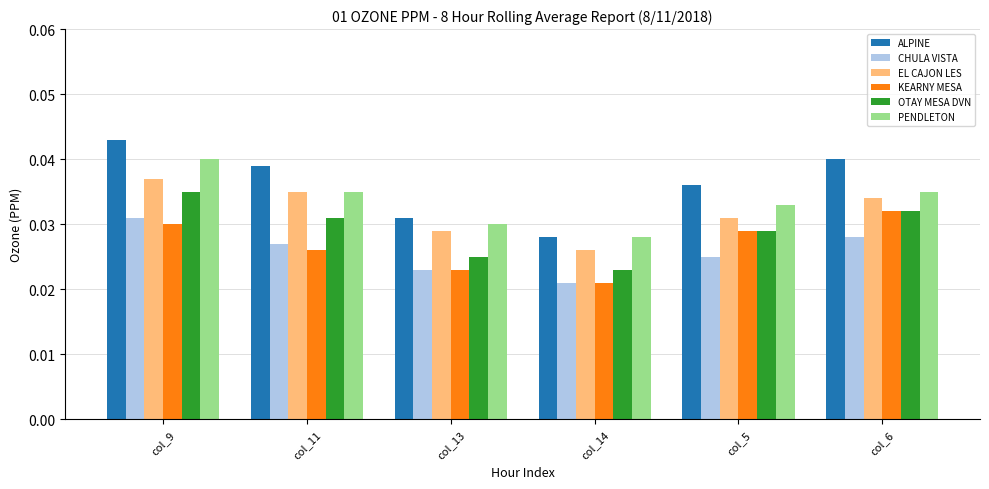

What position from the right is col_9?

6